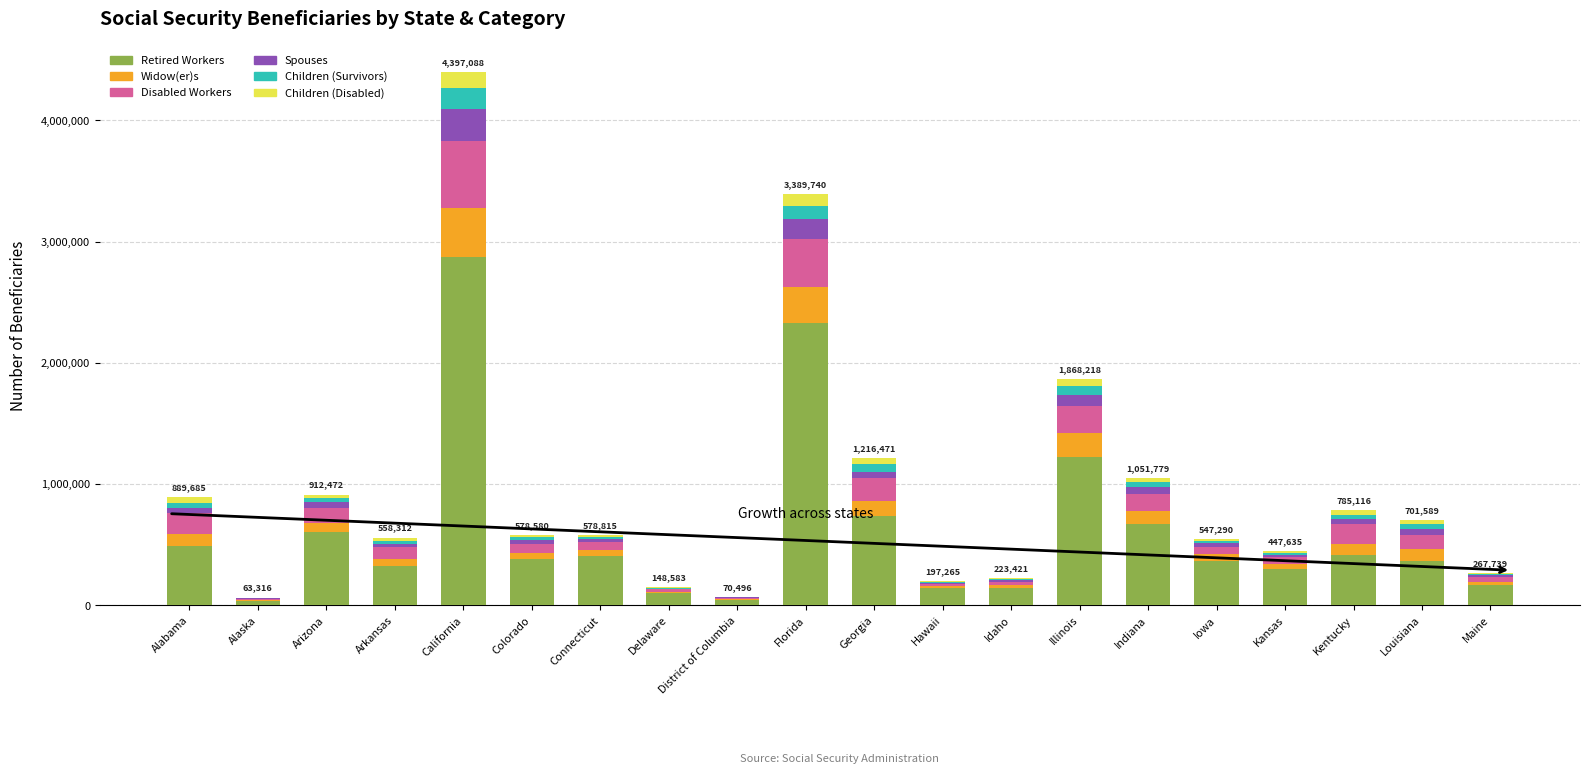

The value of Retired Workers at Kentucky is 415727. True or false?

True